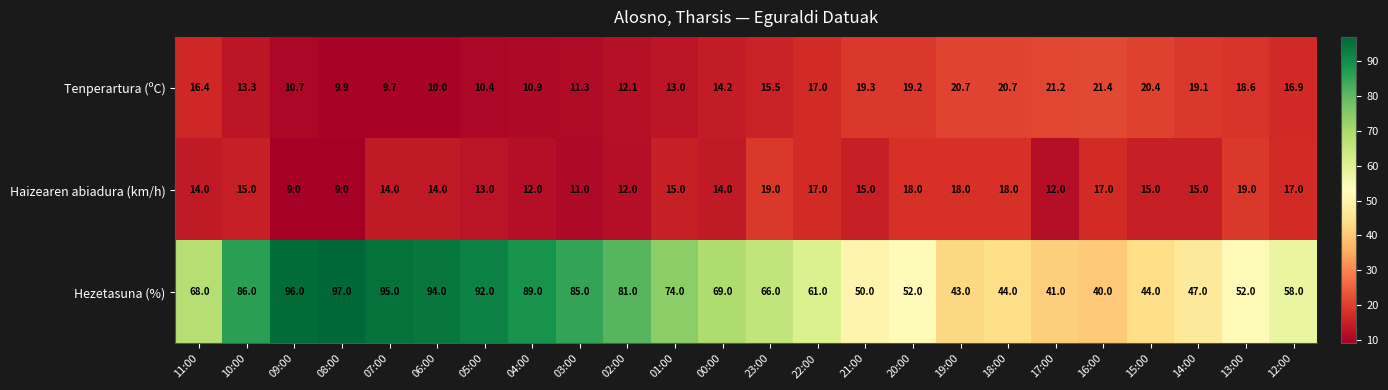

What is the sum of the Hezetasuna (%) values at 05:00 and 17:00?

133.0